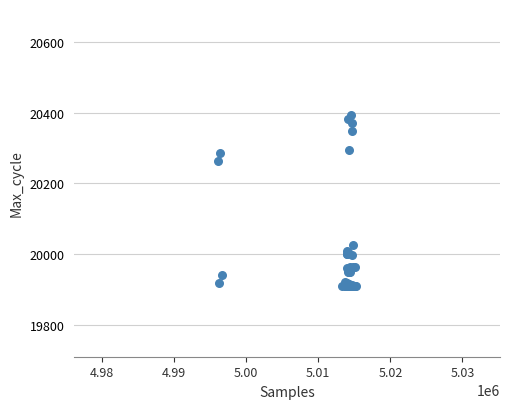

What Y value in the scatter plot is closest to 20151?

20263